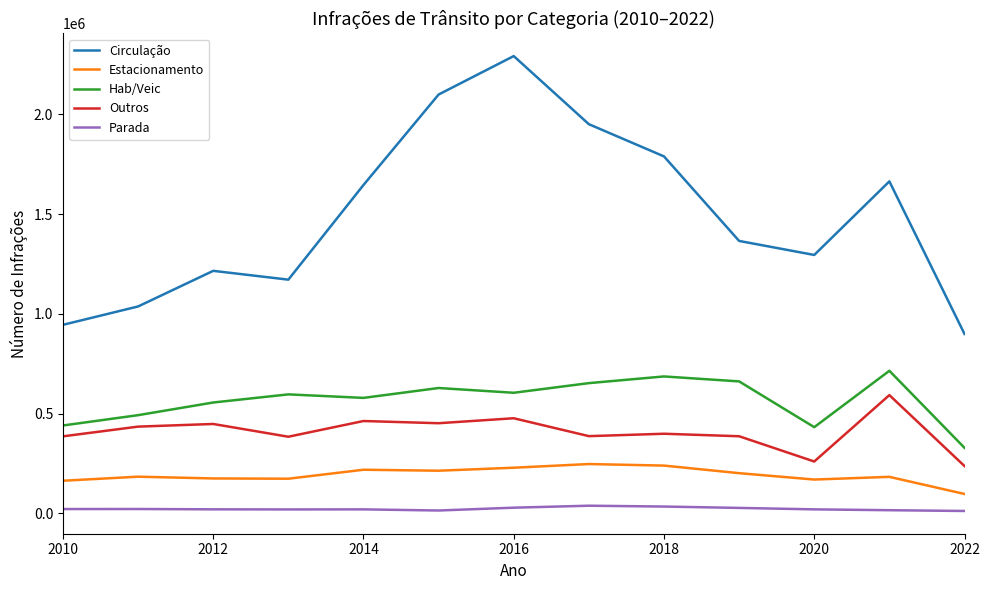

What is the difference between the maximum and minimum values in the Hab/Veic series?

386107